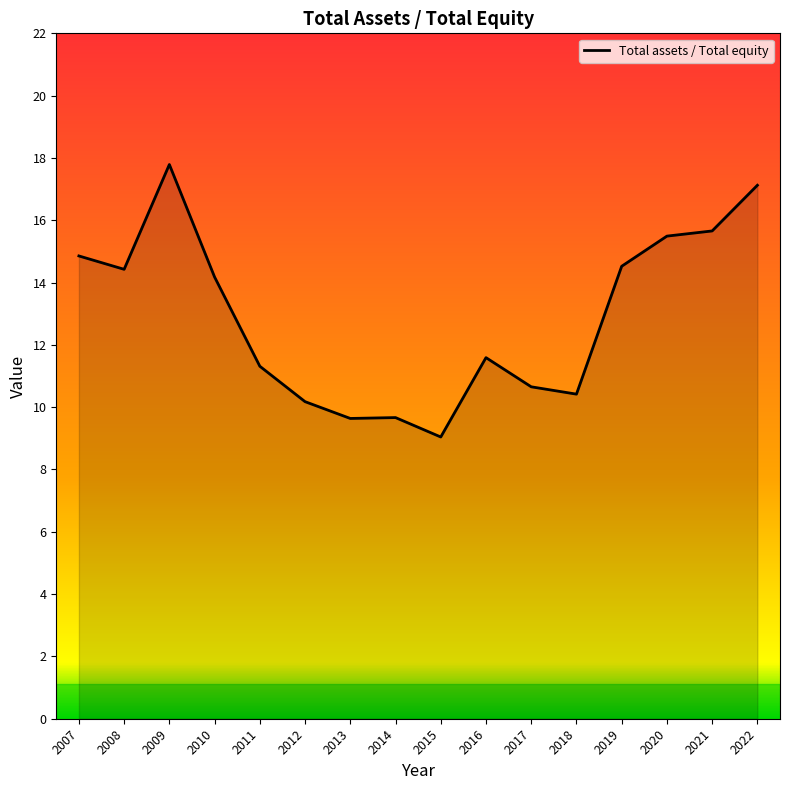

What is the change in value from 2014 to 2020?

+5.8